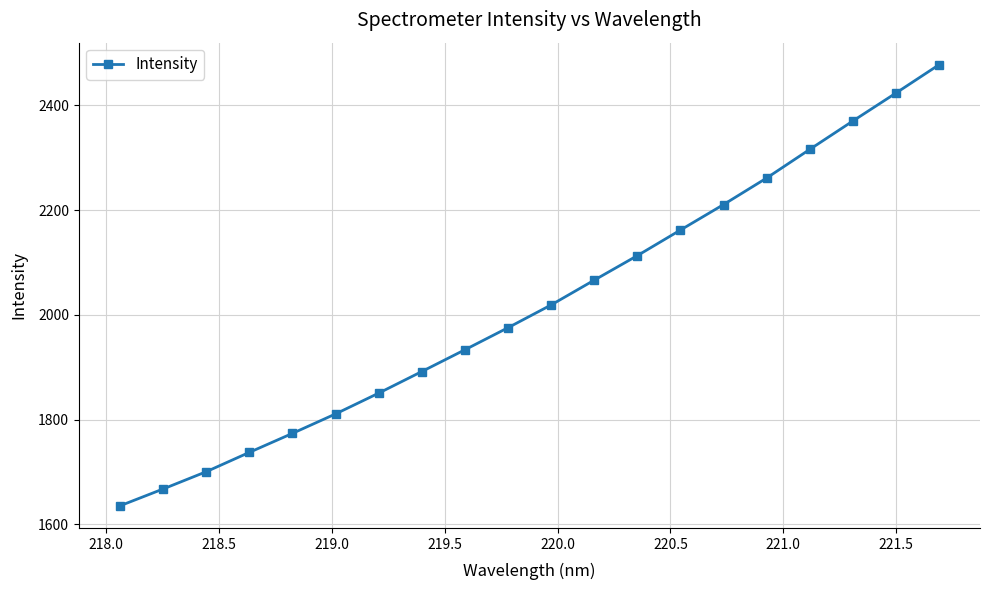

True or false: the data has more than 1 interior local peaks.

False